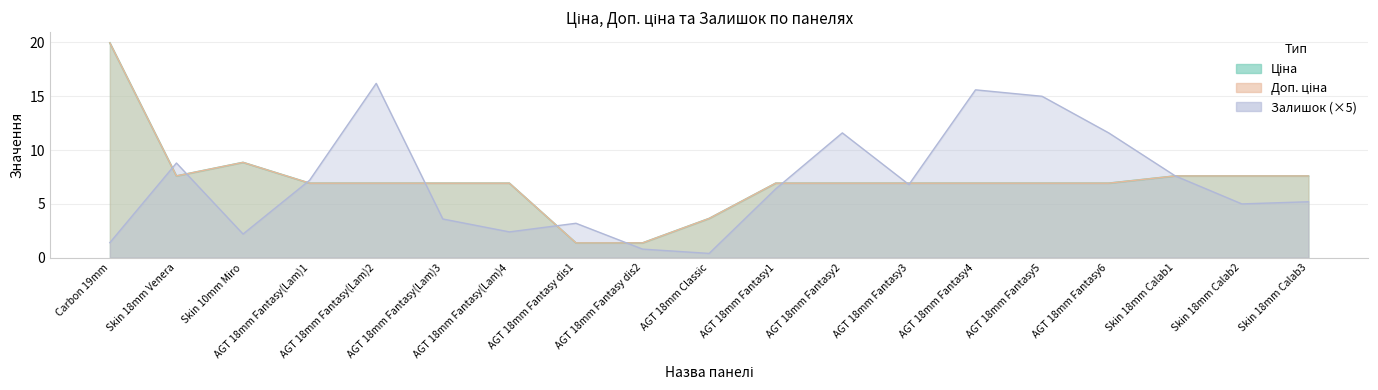

What is the smallest value displayed?

0.4